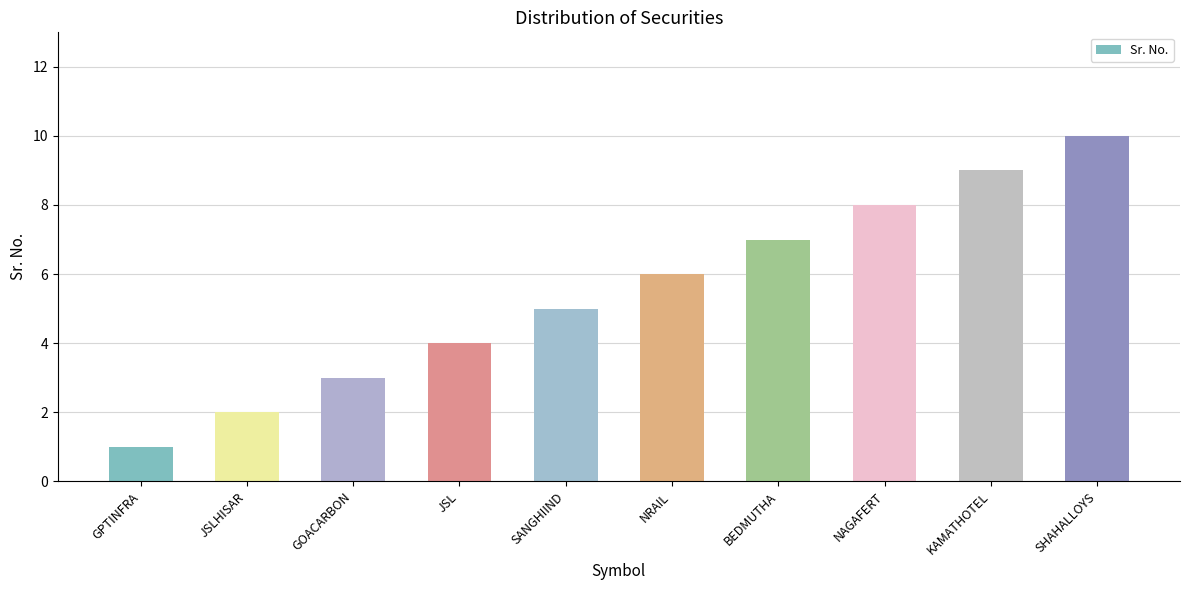

How many values are below 6?

5